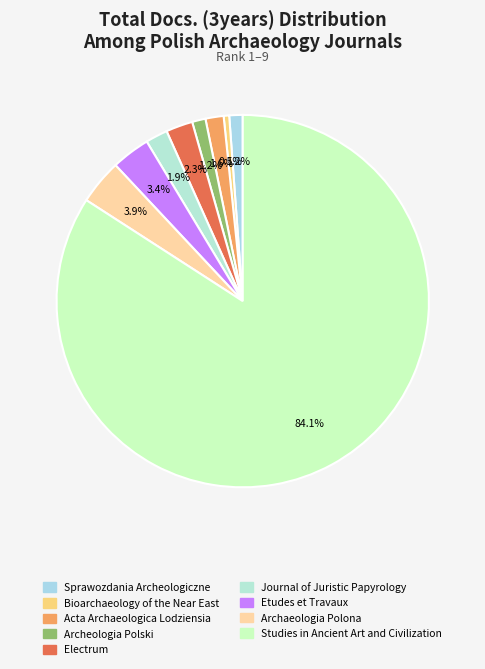

How many segments does this pie chart have?

9